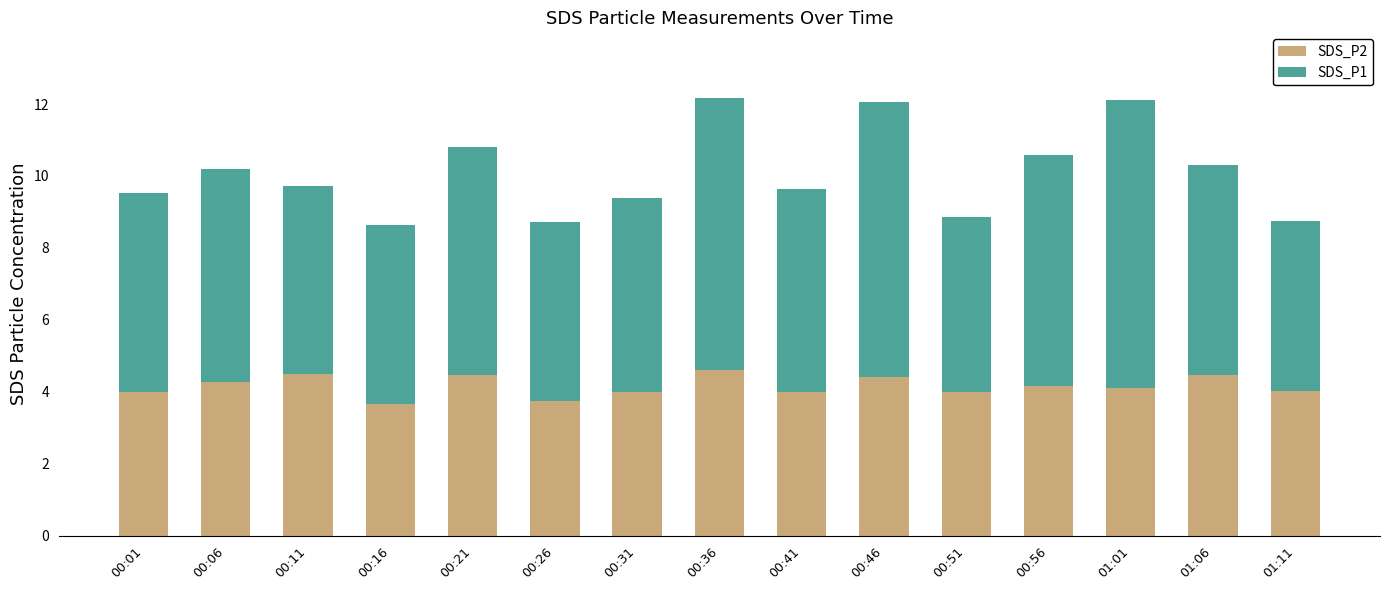

What is the total value across all series at 00:56?

10.6